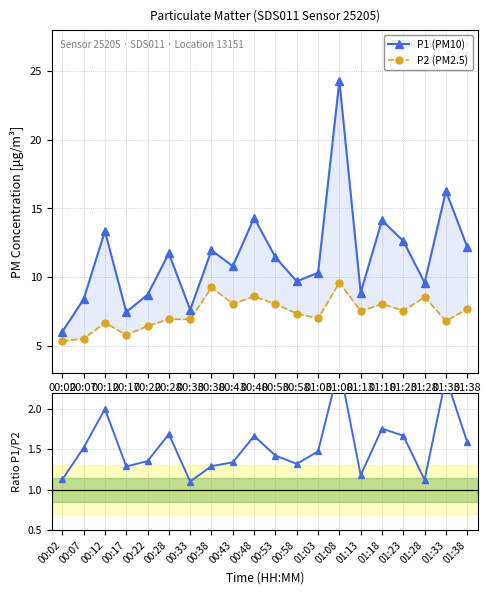

The value of P2 (PM2.5) at 01:38 is 7.7. True or false?

True